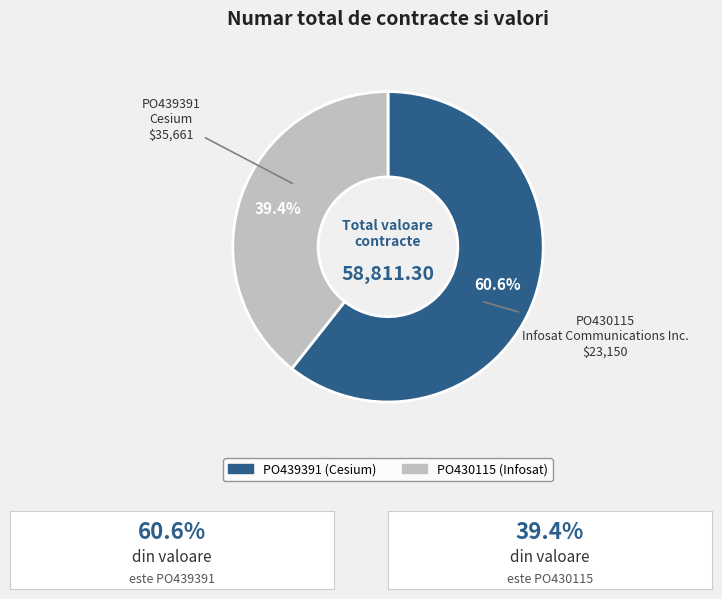

How much of the chart is everything except PO439391?

39.4%